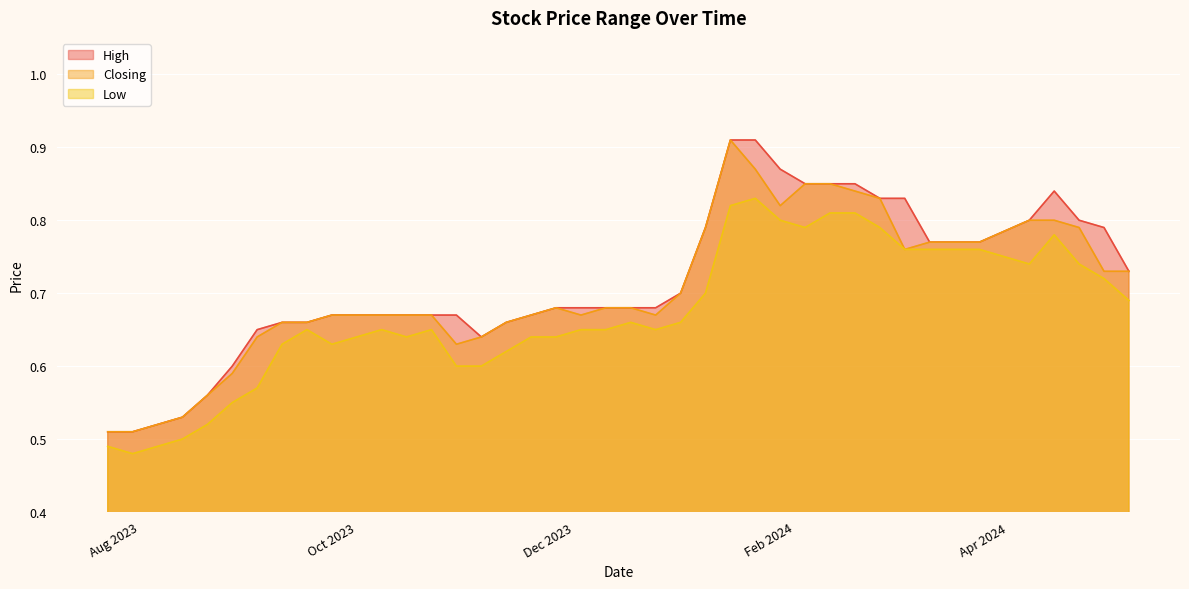

What is the difference between the maximum and minimum values in the High series?

0.4